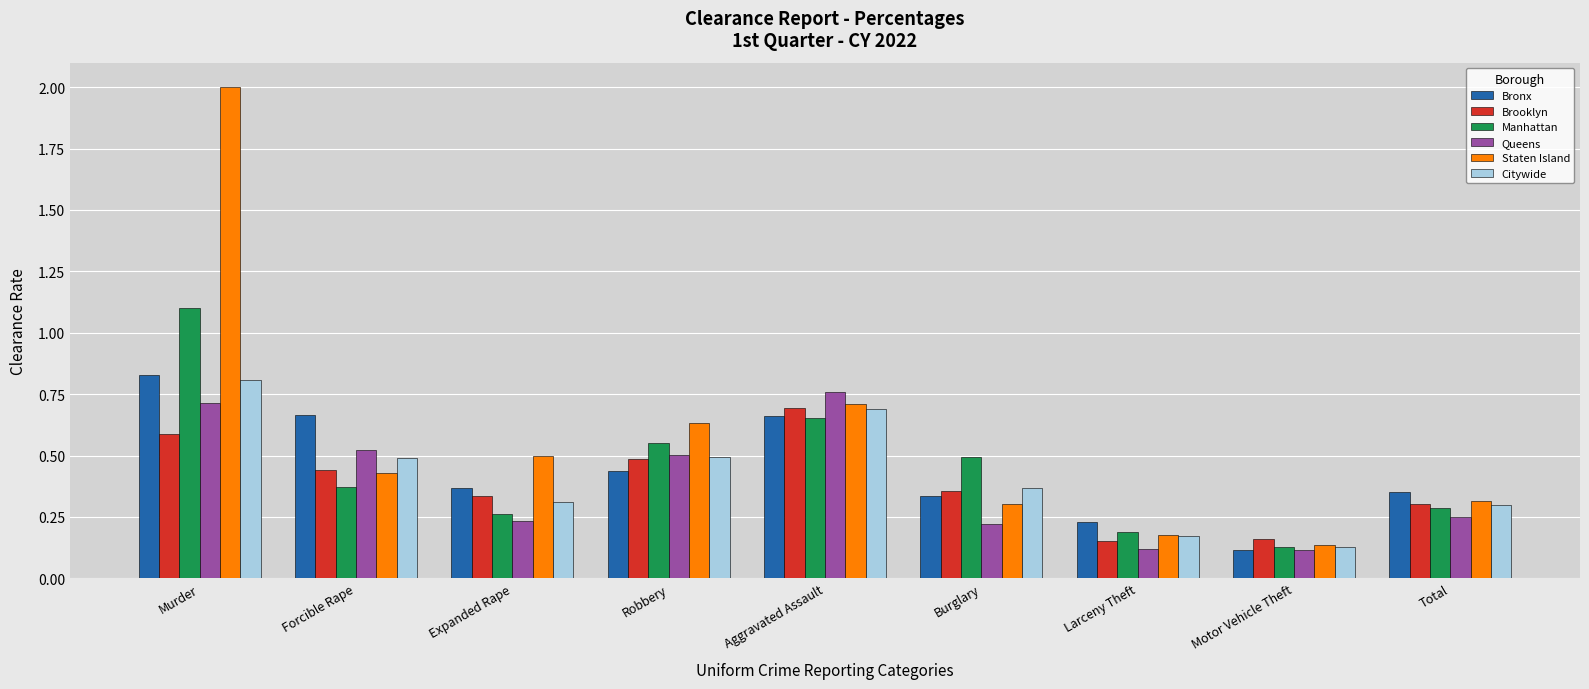

At Murder, list the series in order from smallest to largest.

Brooklyn, Queens, Citywide, Bronx, Manhattan, Staten Island